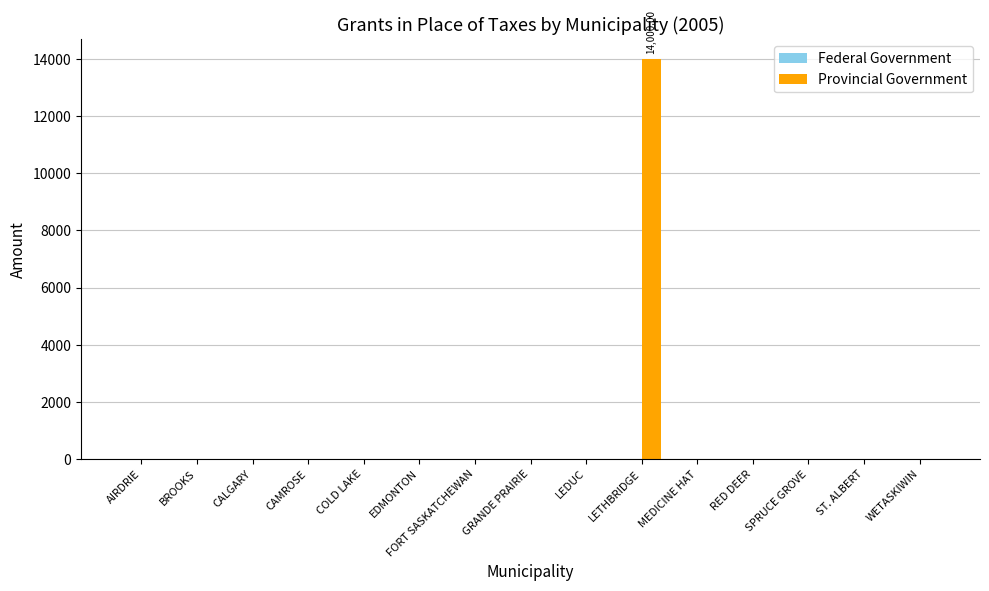

What is the sum of all values?

14000